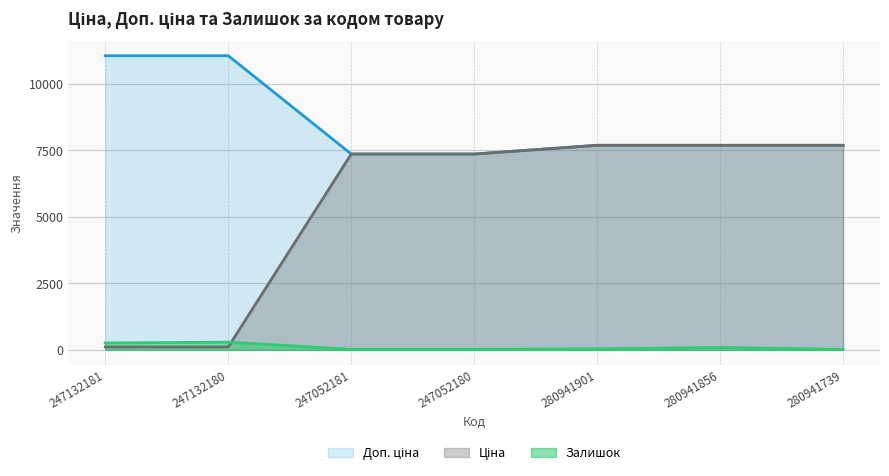

List the labels in order of Доп. ціна value, smallest first.

247052181, 247052180, 280941901, 280941856, 280941739, 247132181, 247132180